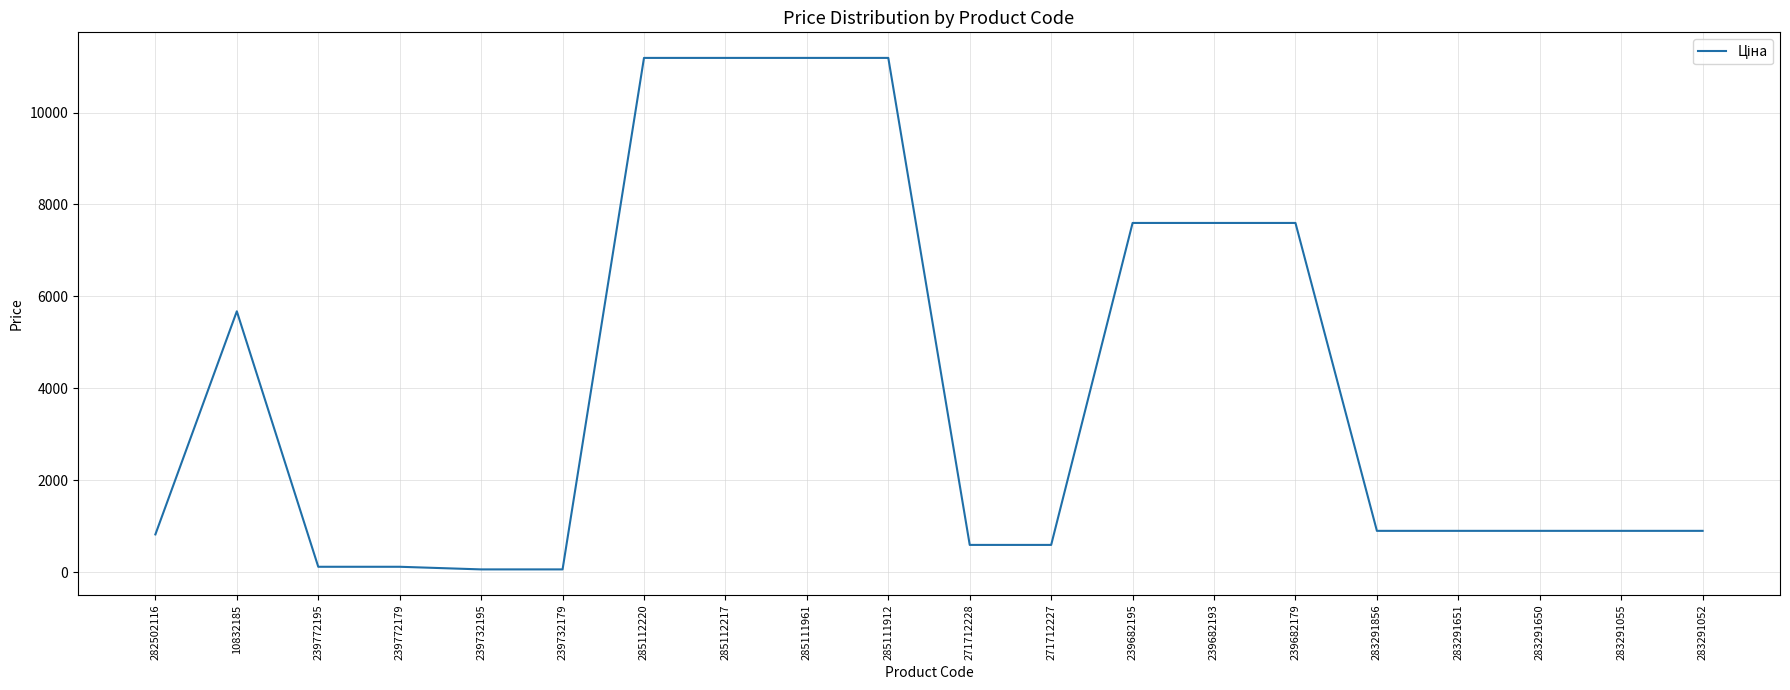

The value at 283291052 is 895.9. True or false?

True